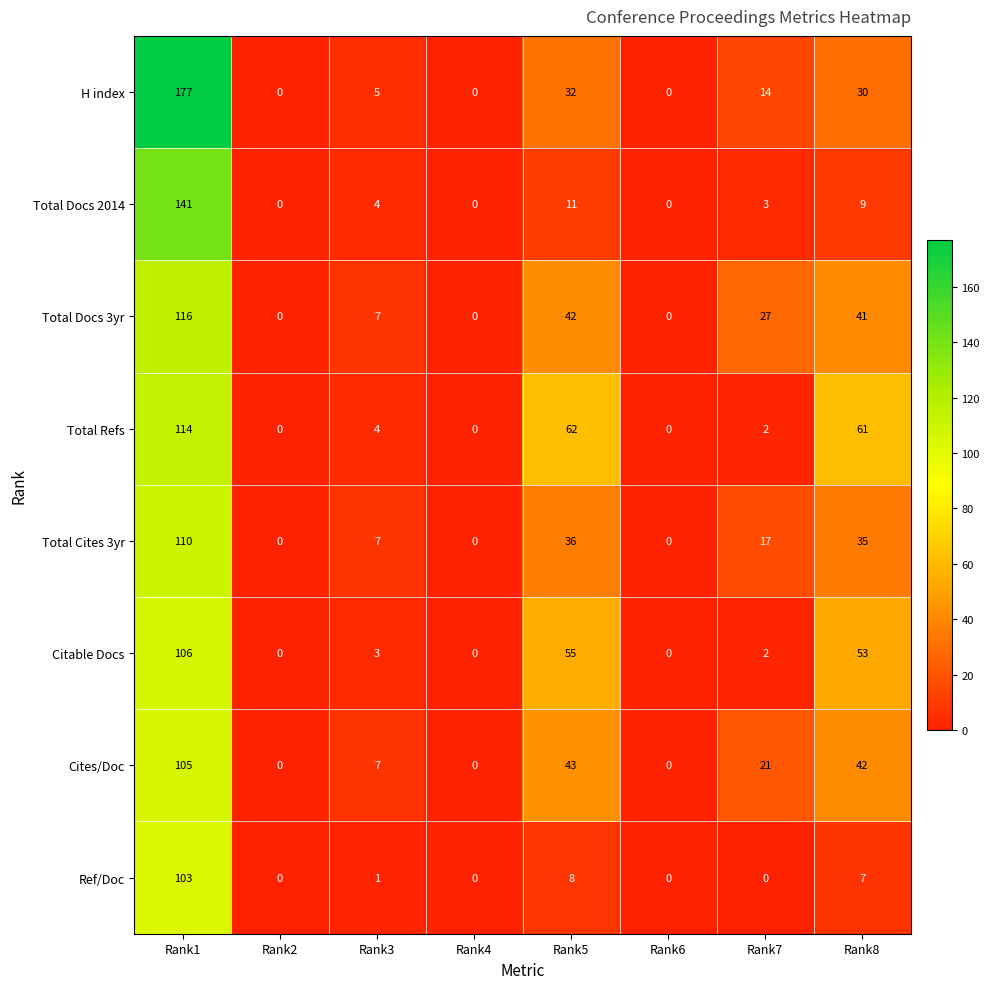

How many data points does each series have?

8